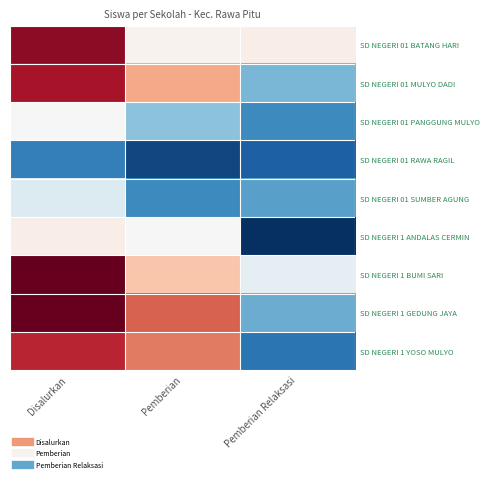

At how many categories does at least one series exceed 46?

1